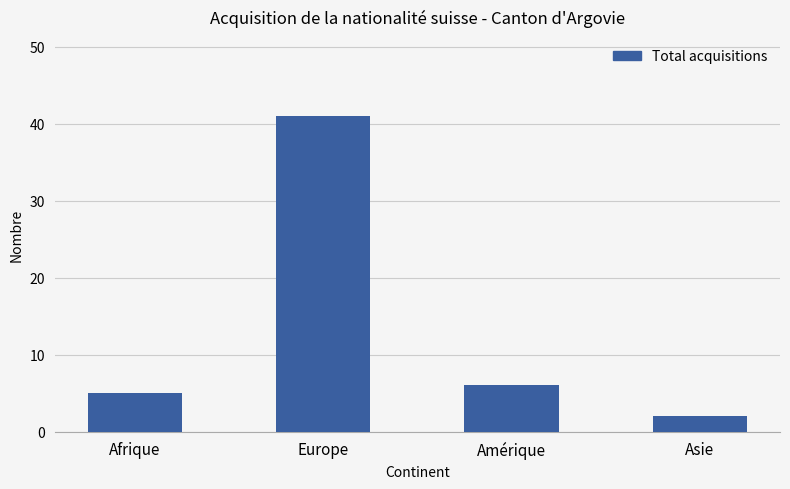

Reading right to left, transcribe all the data shown in this chart.

2	6	41	5